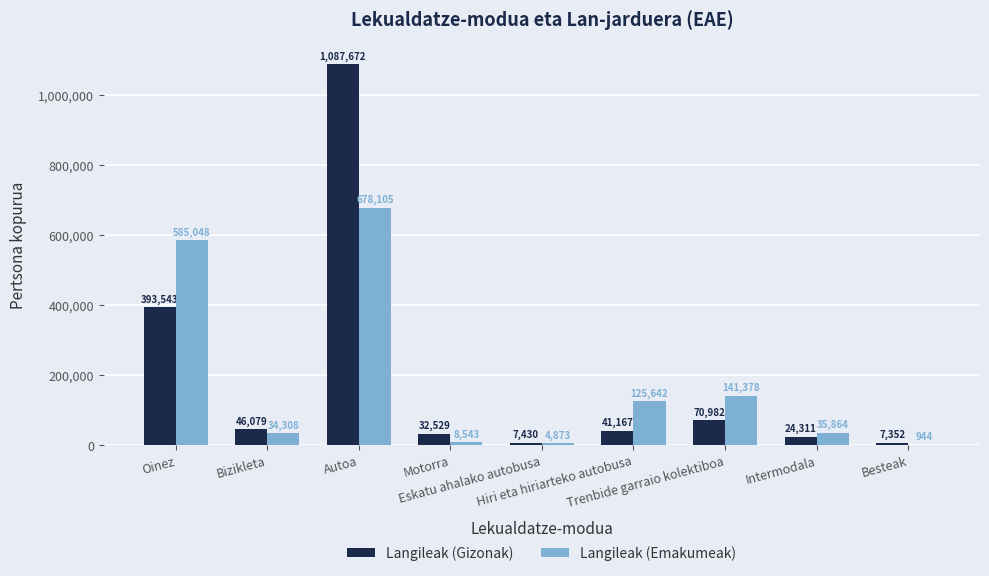

What are all the series names shown in the legend?

Langileak (Gizonak), Langileak (Emakumeak)